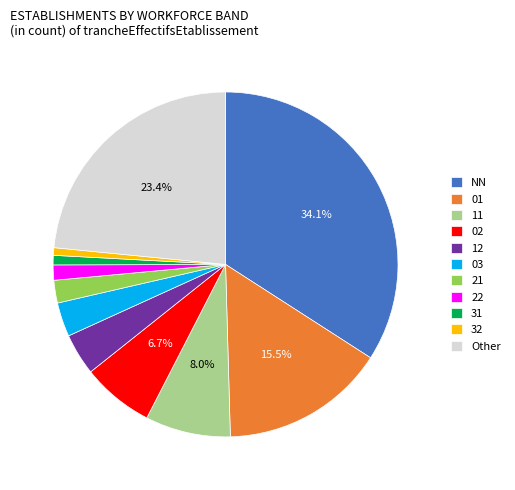

How many slices are in this pie chart?

11